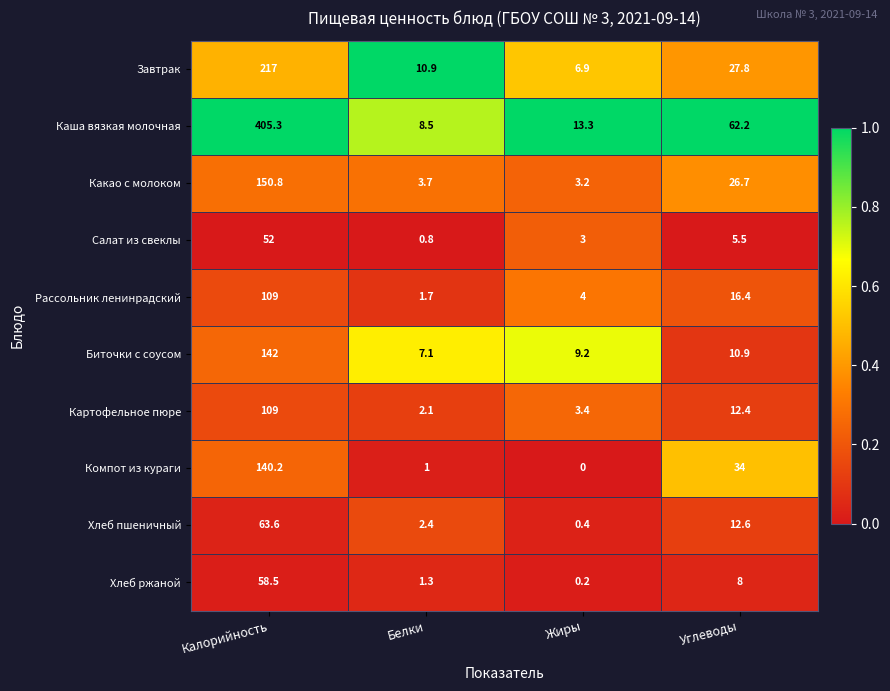

True or false: Салат из свеклы has a value of 5.5 at Углеводы.

True